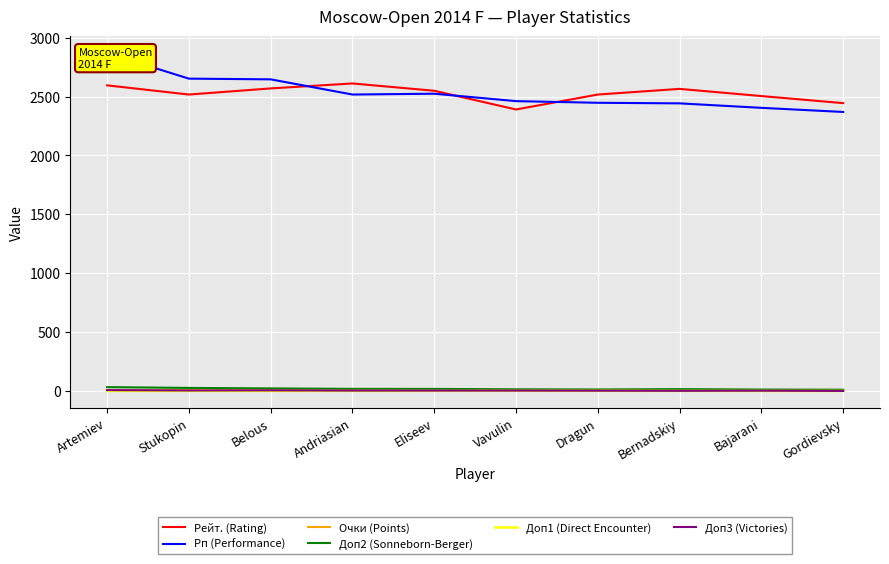

Rank the categories by Доп3 (Victories) value from highest to lowest.

Artemiev, Belous, Stukopin, Andriasian, Eliseev, Vavulin, Dragun, Bajarani, Bernadskiy, Gordievsky